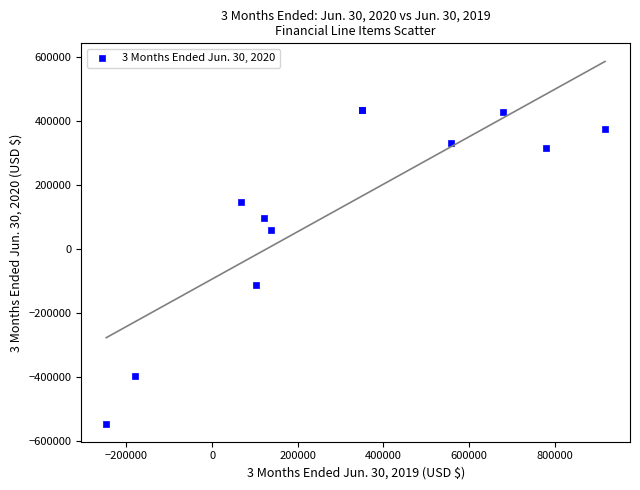

What Y value in the scatter plot is closest to -55974?

-111949